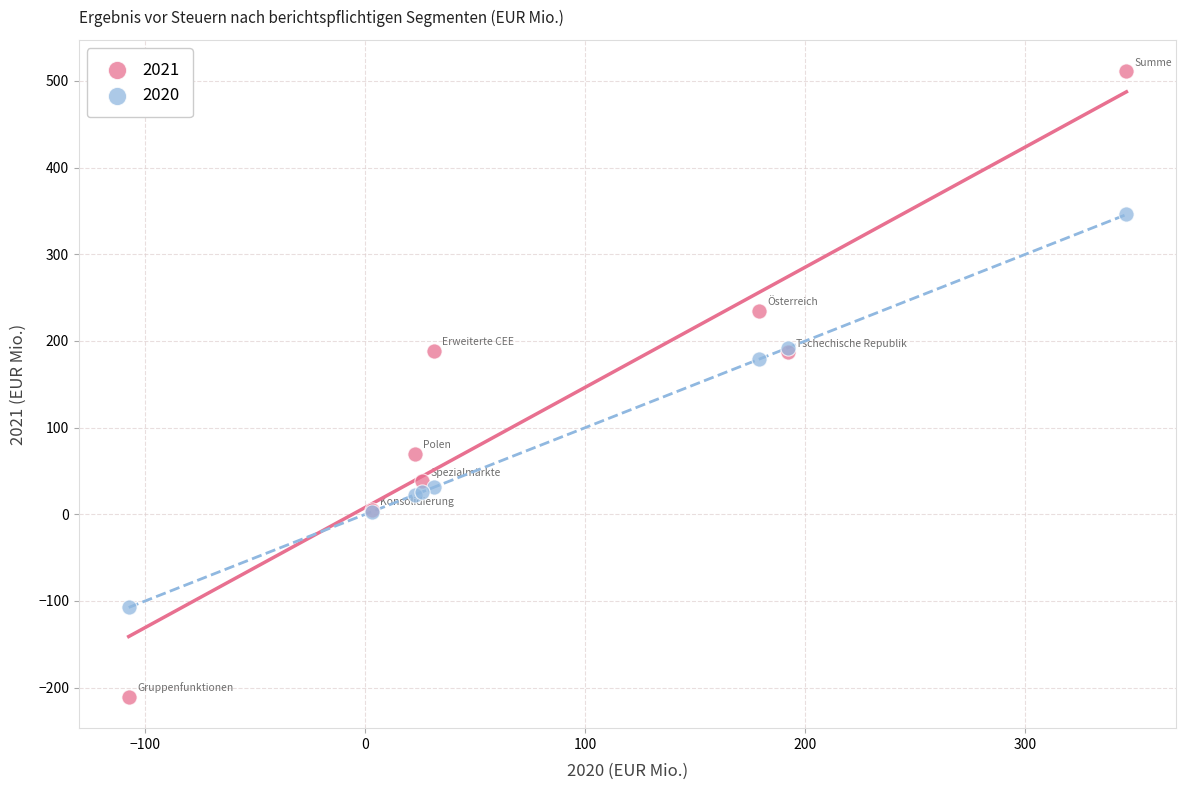

Which series reaches the minimum Y coordinate?

2021